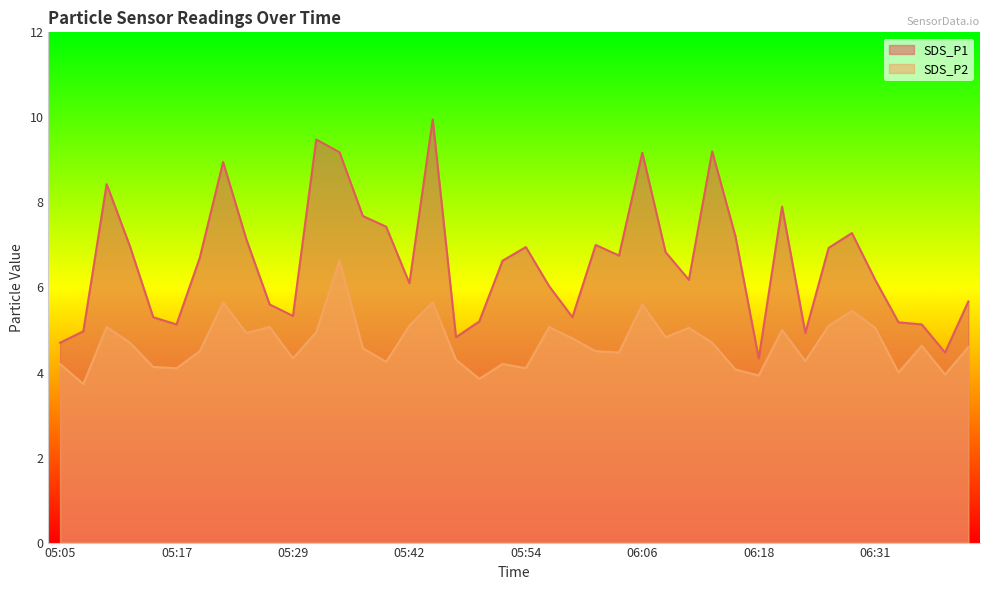

In SDS_P2, how many points are lower than both neighbors (excluding endpoints)?

13